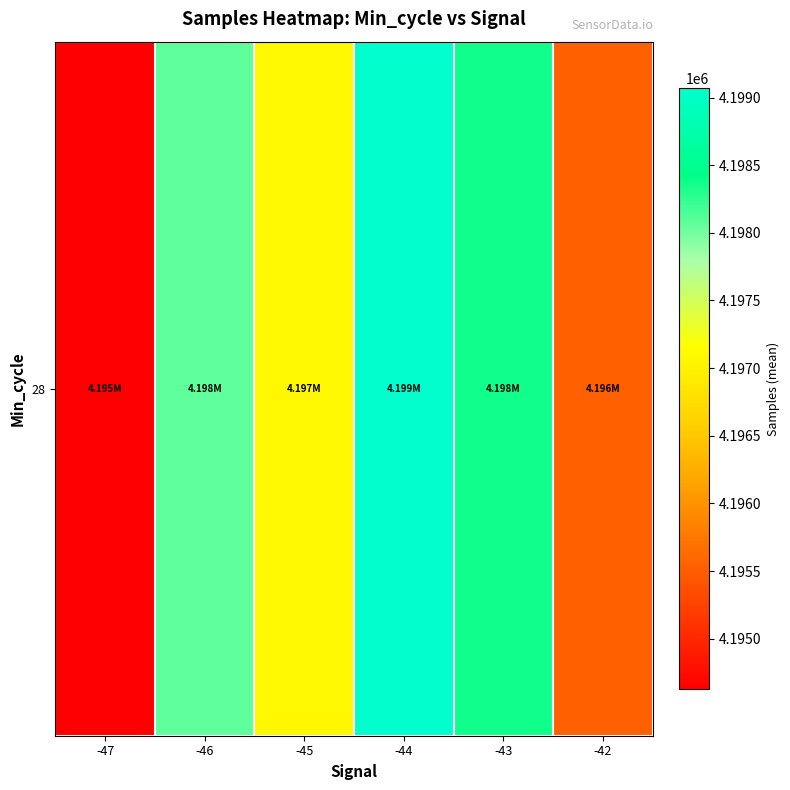

The chart shows a value of 6526794.4 at -43. True or false?

False